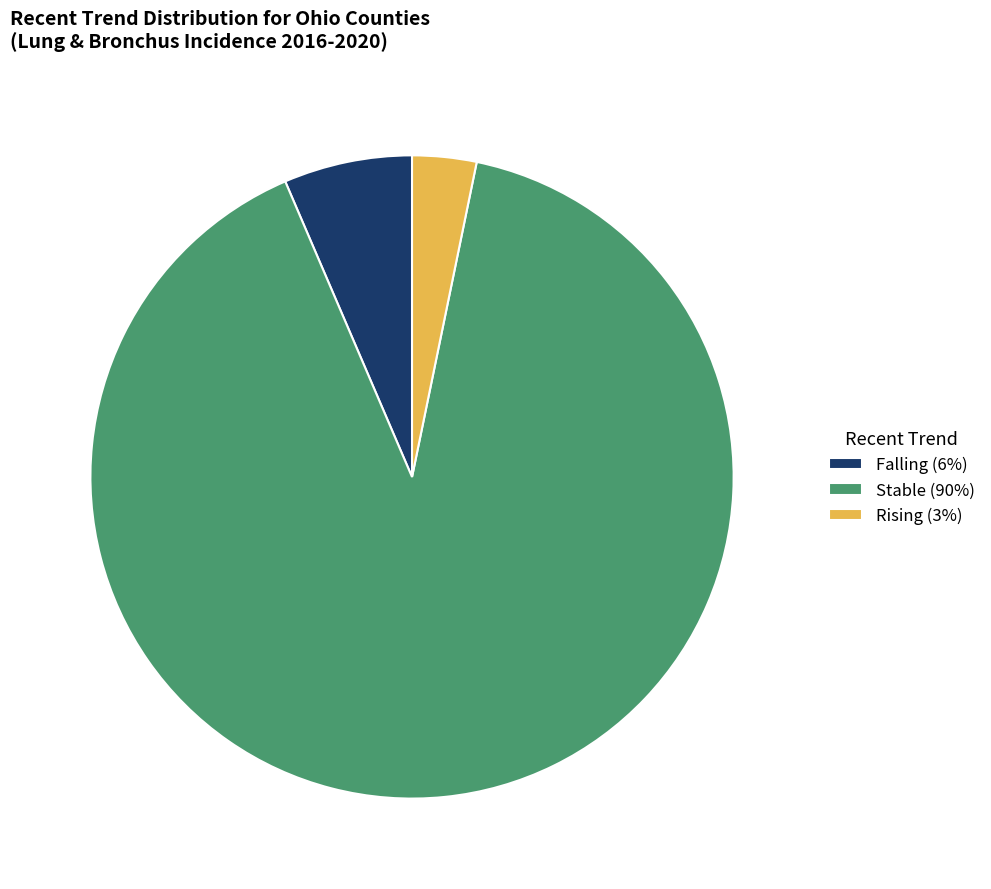

Which has a higher value, Rising (3%) or Stable (90%)?

Stable (90%)